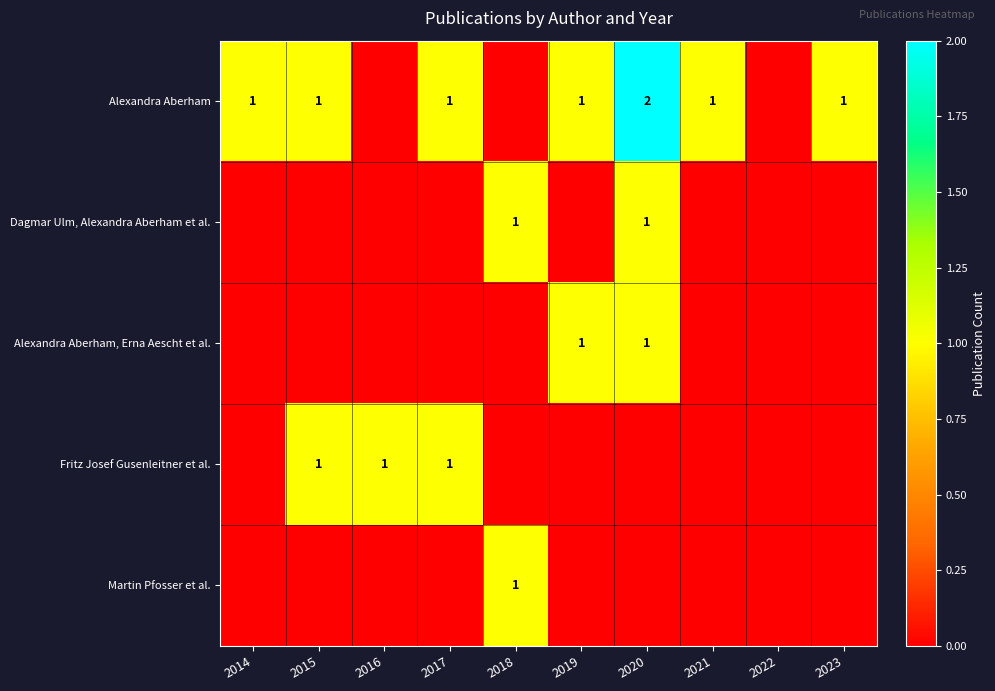

What is the highest value of the Alexandra Aberham series?

2